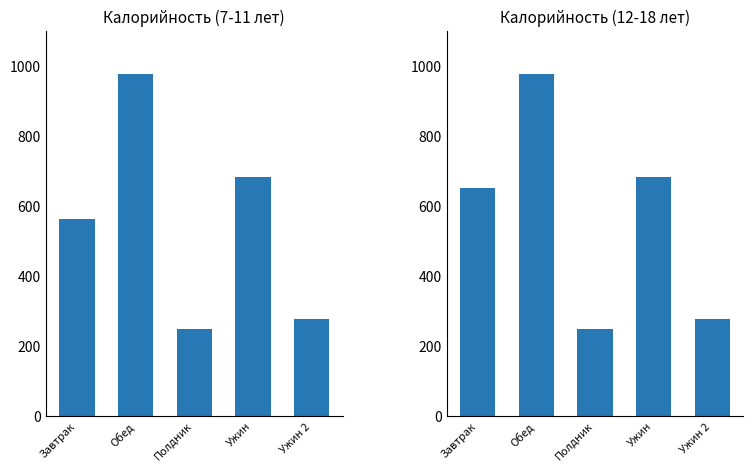

Is it true that the value at Ужин 2 is 276.3?

True